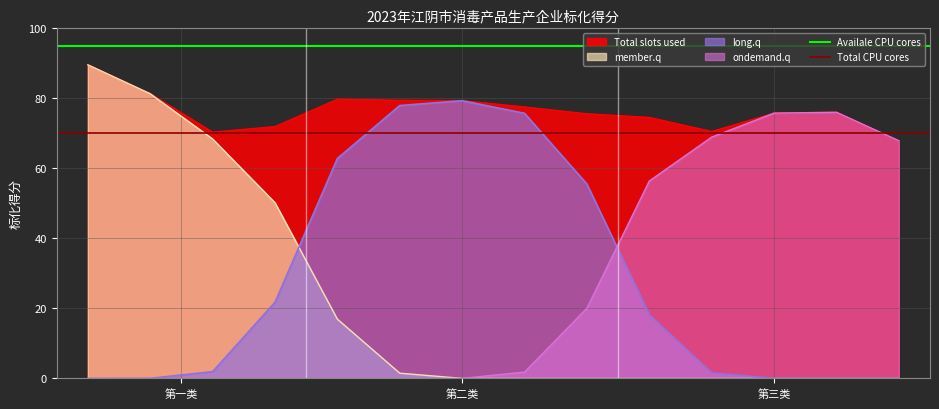

What is the highest value of the long.q series?

79.3